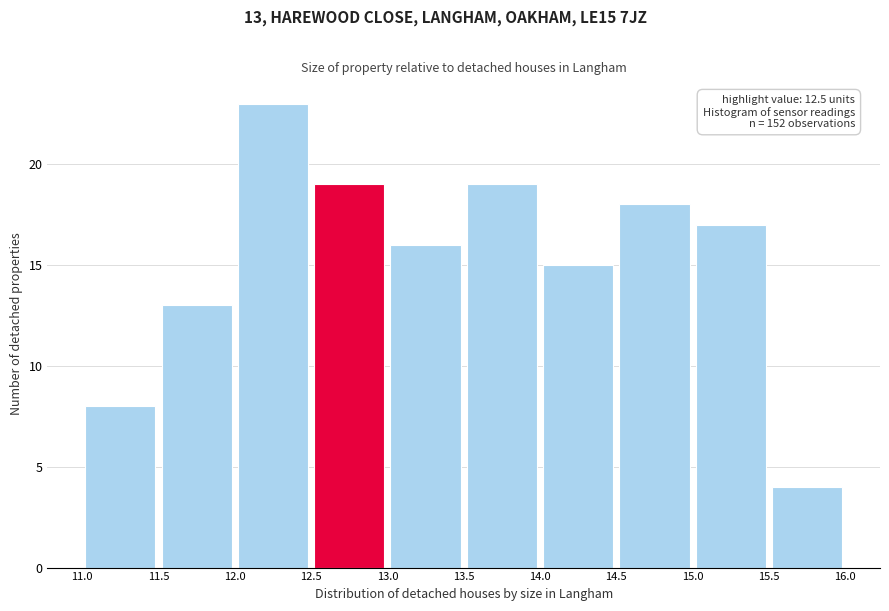

Which range on the x-axis has the tallest bar?

12.0 to 12.5